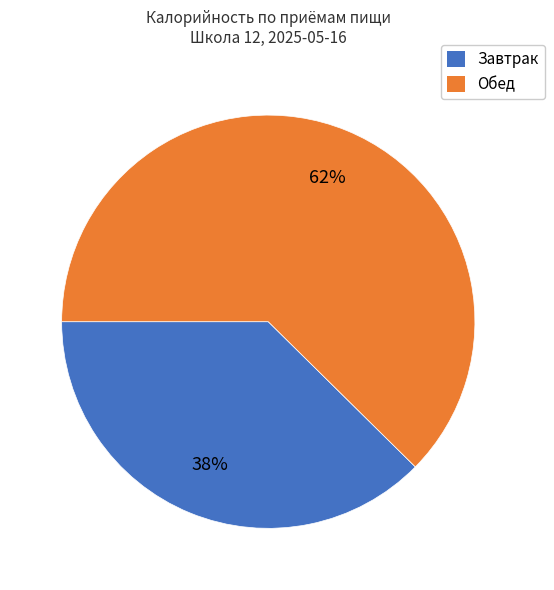

Is there any slice that represents more than half of the pie?

Yes